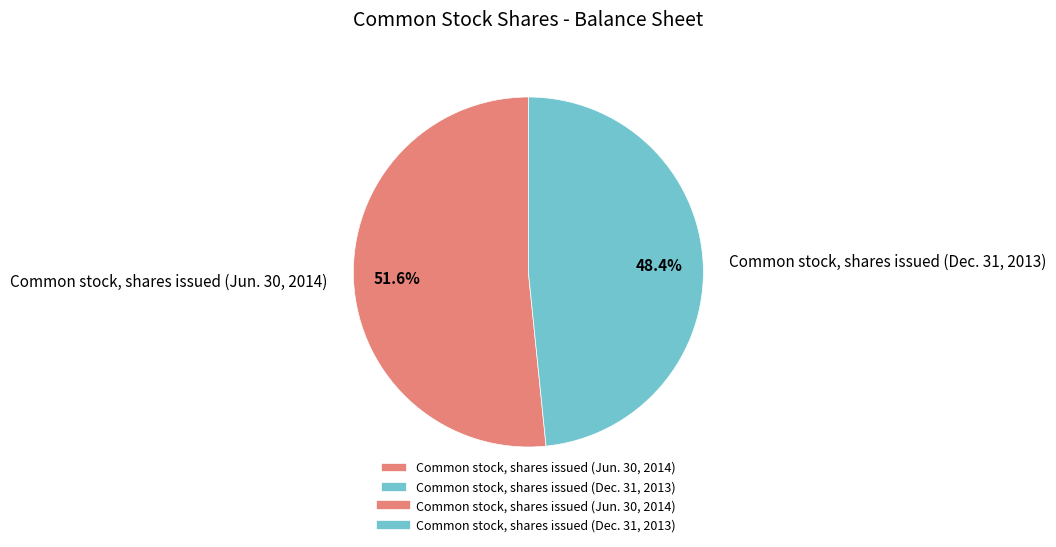

How many slices are in this pie chart?

2